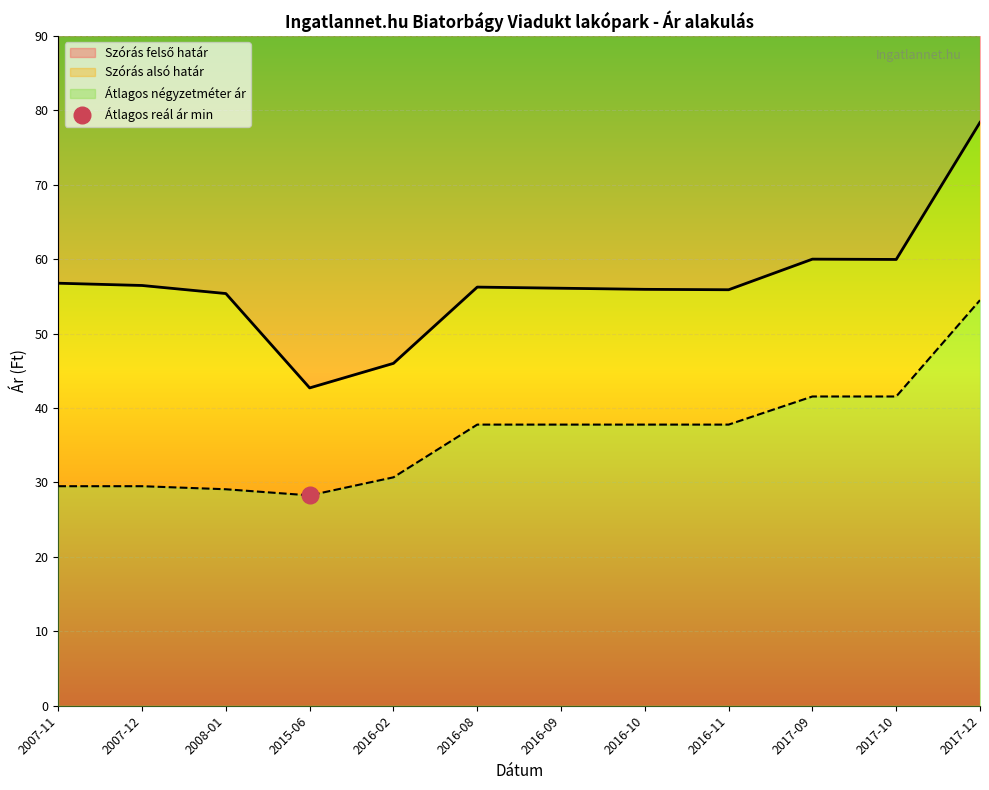

What is the difference between the maximum and minimum values in the Szórás alsó határ series?

356797